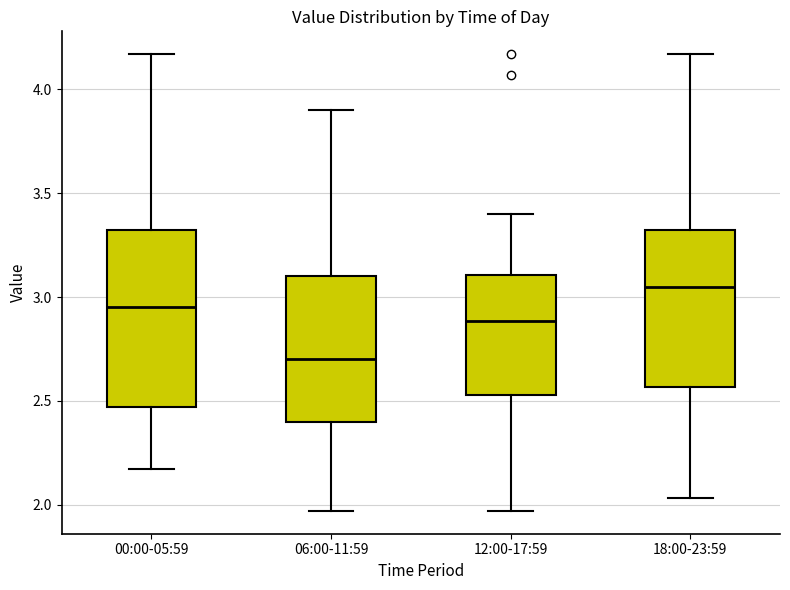

Comparing the boxes themselves (not the whiskers), which one is the tallest?

00:00-05:59